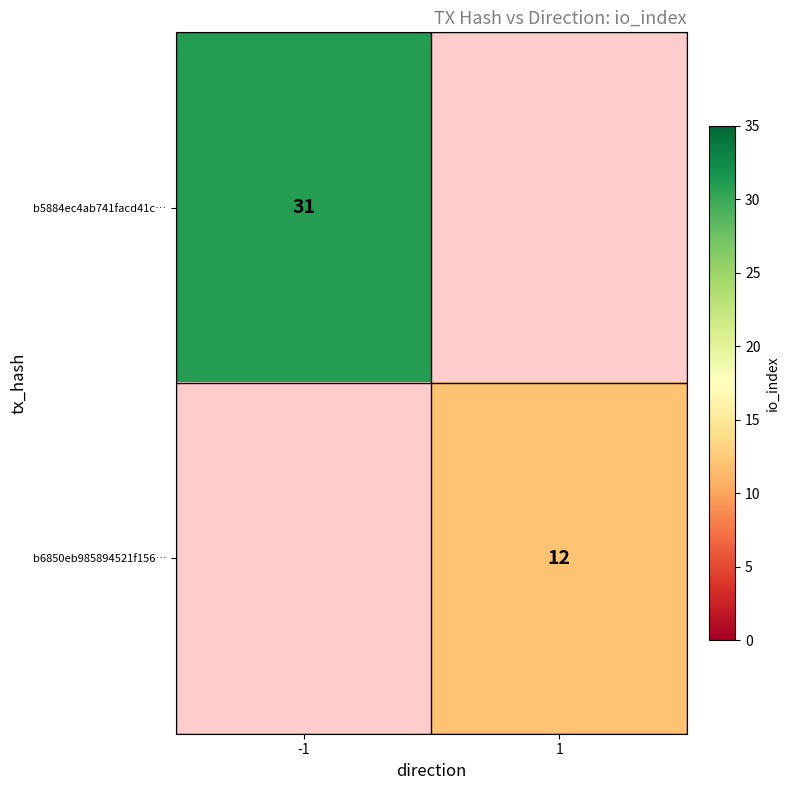

What is the maximum value shown in the chart?

31.0